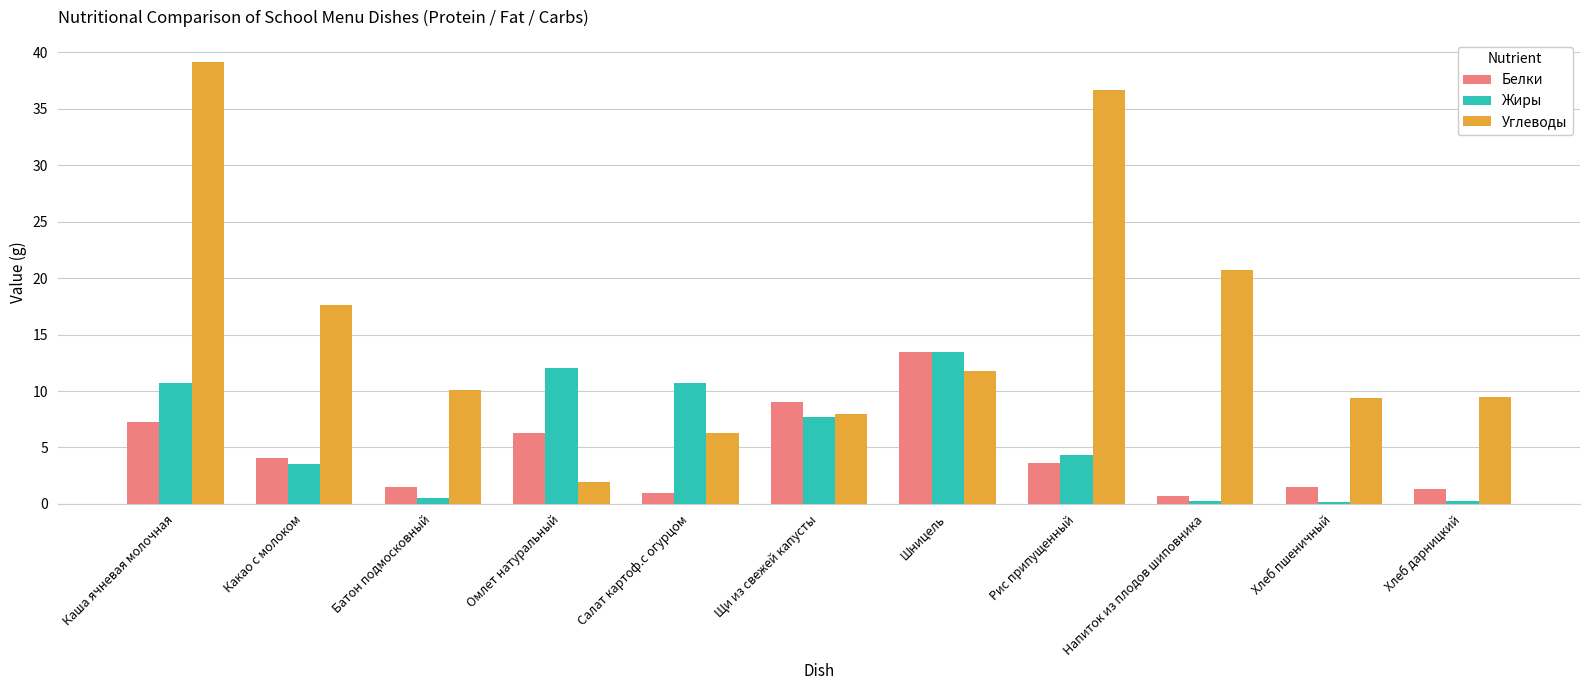

What is the maximum value for Жиры?

13.4